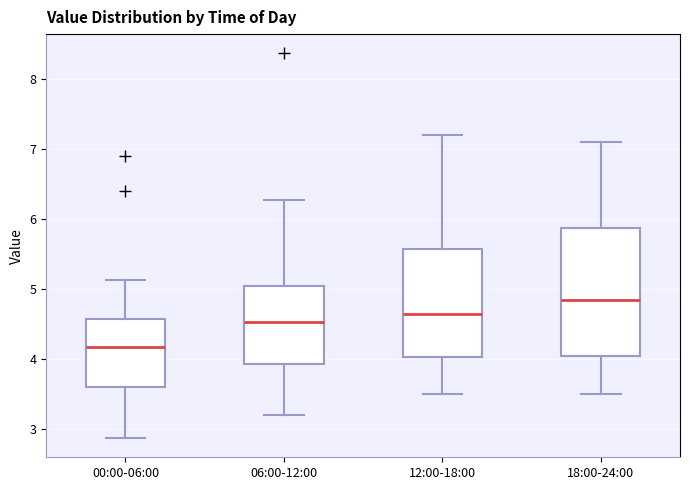

Which box has the highest median line?

18:00-24:00